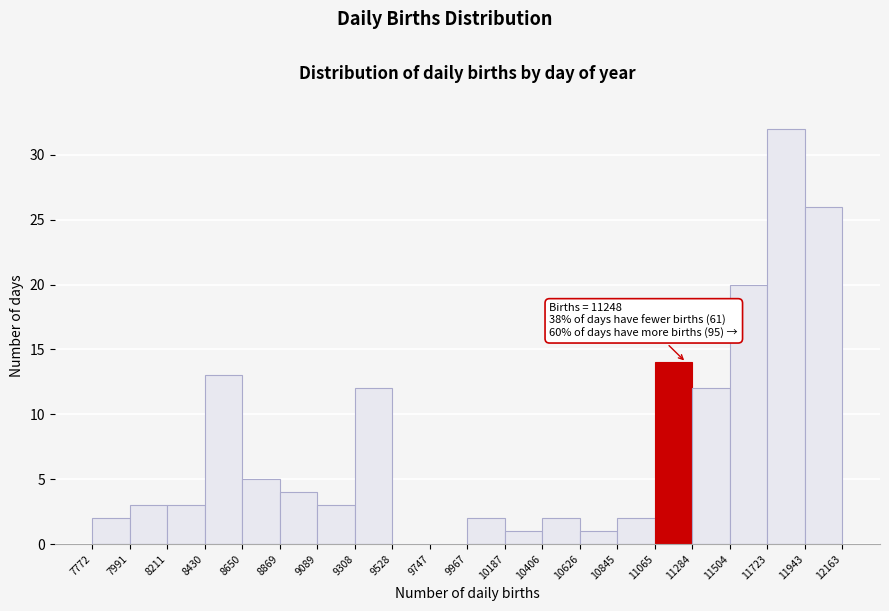

Which range on the x-axis has the tallest bar?

11723 to 11943